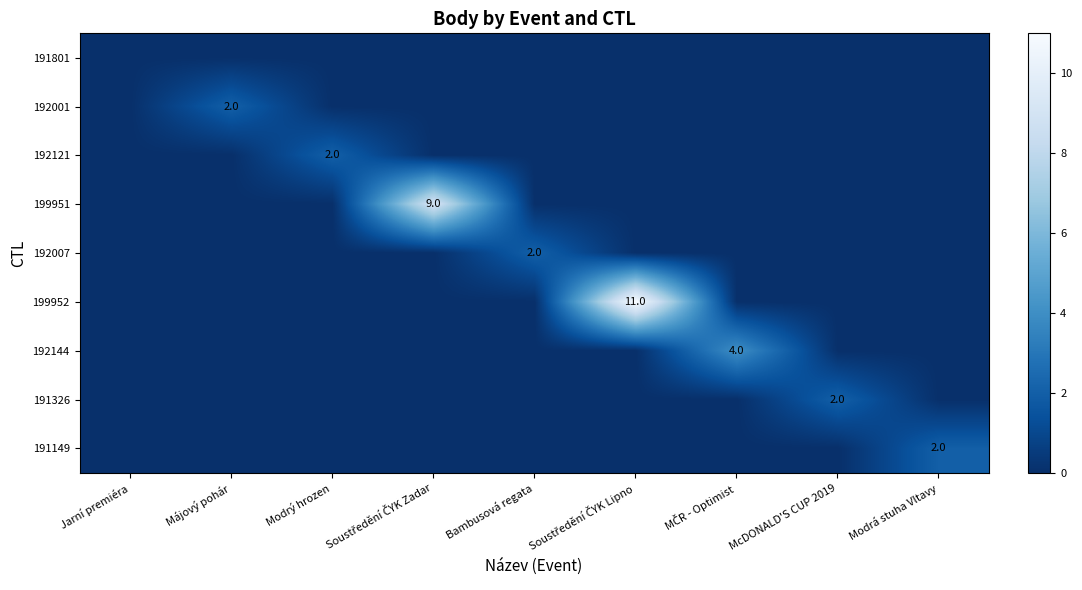

How many data points does each series have?

9